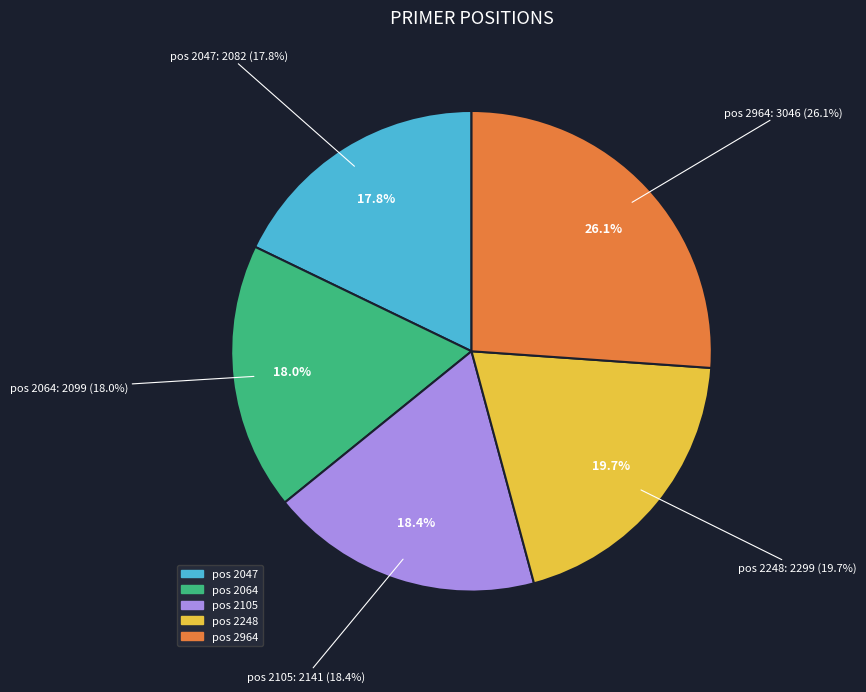

What is the change in value from 2047 to 2105?

+59